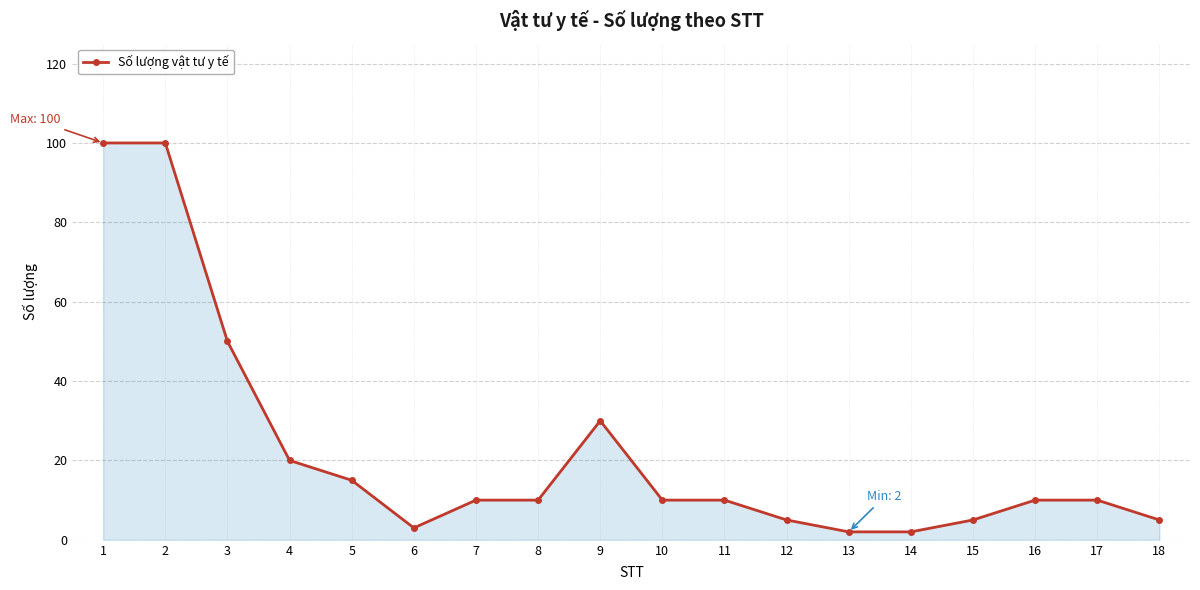

How many lines are shown in the chart?

1